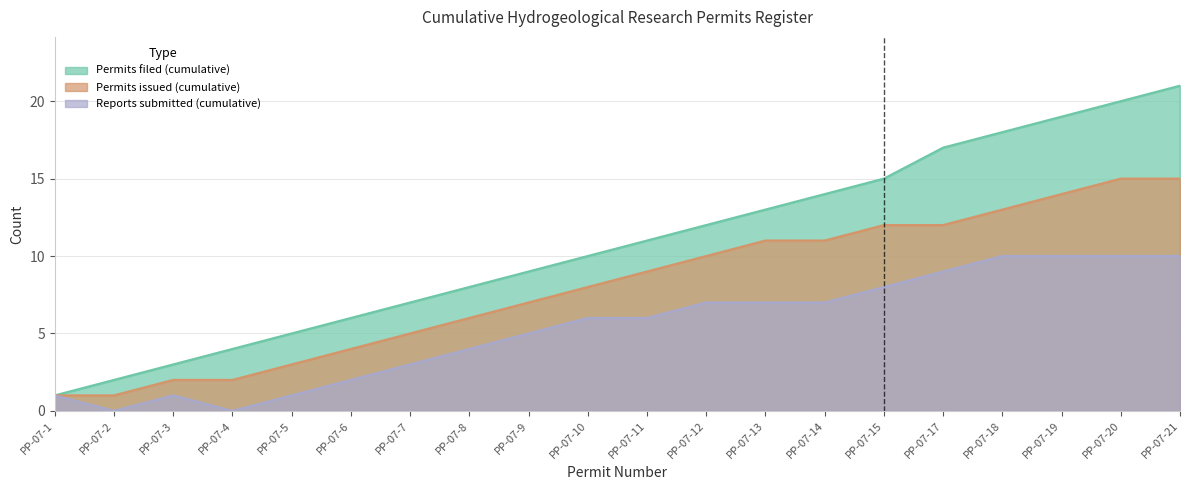

How many values in the Permits filed (cumulative) series exceed 11?

9